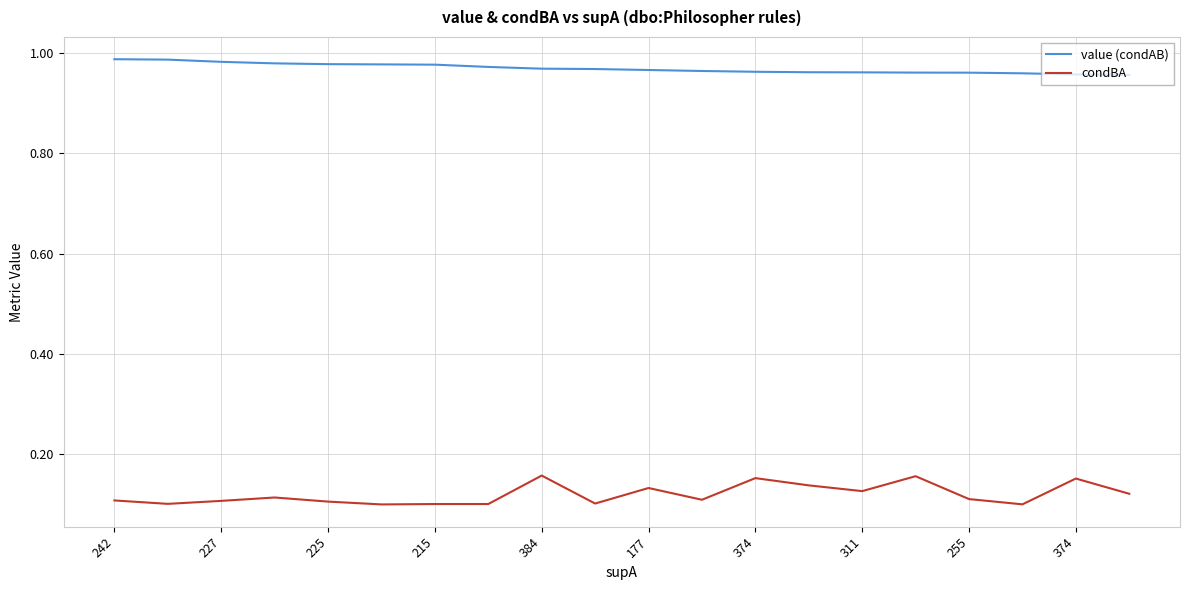

True or false: condBA and value (condAB) cross at least once.

False